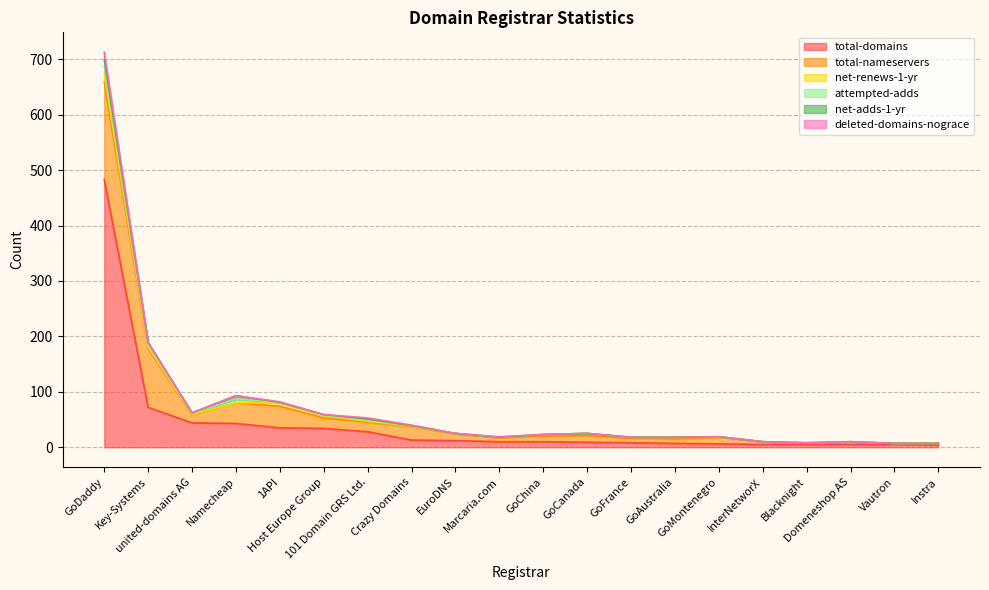

What are all the series names shown in the legend?

total-domains, total-nameservers, net-renews-1-yr, attempted-adds, net-adds-1-yr, deleted-domains-nograce